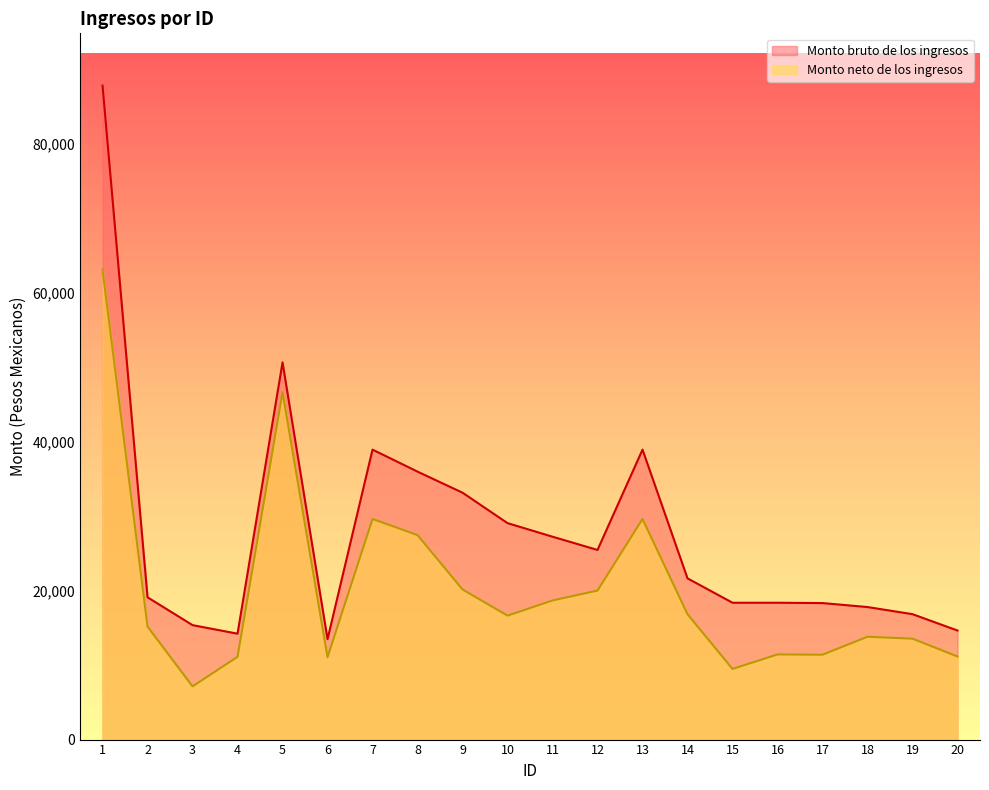

Rank the series by their maximum value, from lowest to highest.

Monto neto de los ingresos, Monto bruto de los ingresos